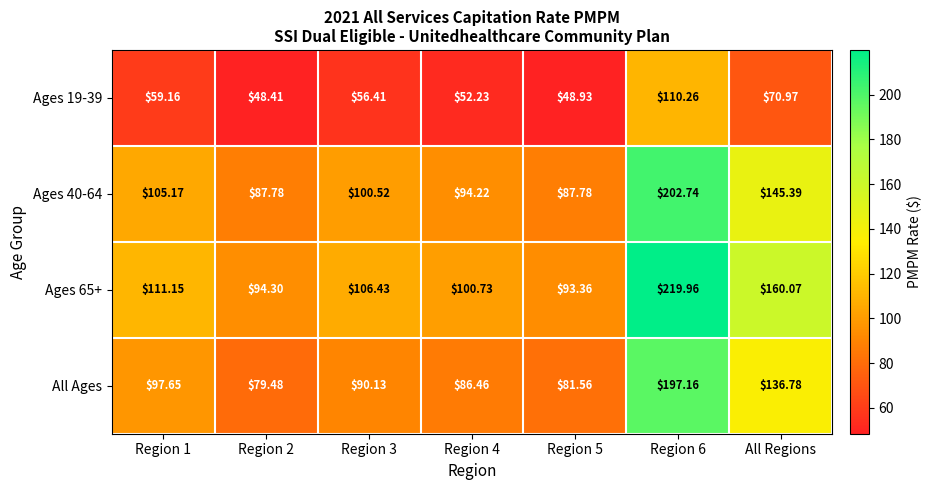

What is the minimum value shown in the chart?

48.4